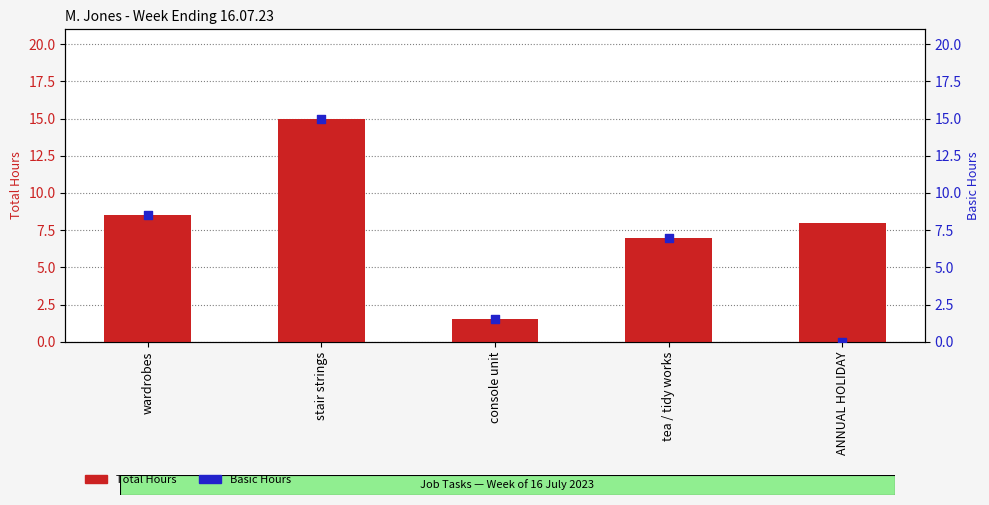

What is the total value across all series at wardrobes?

17.0